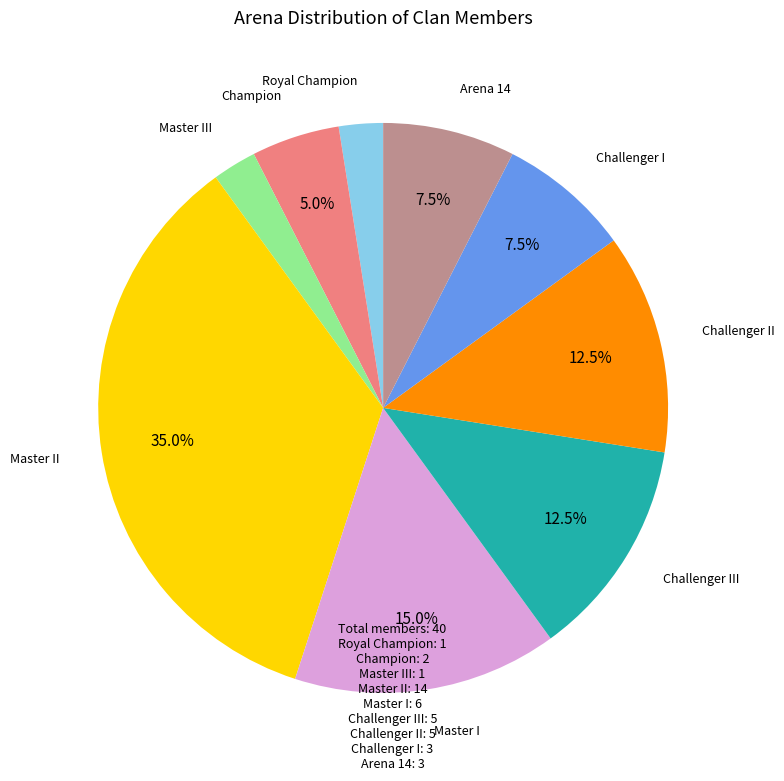

Is there any slice that represents more than half of the pie?

No